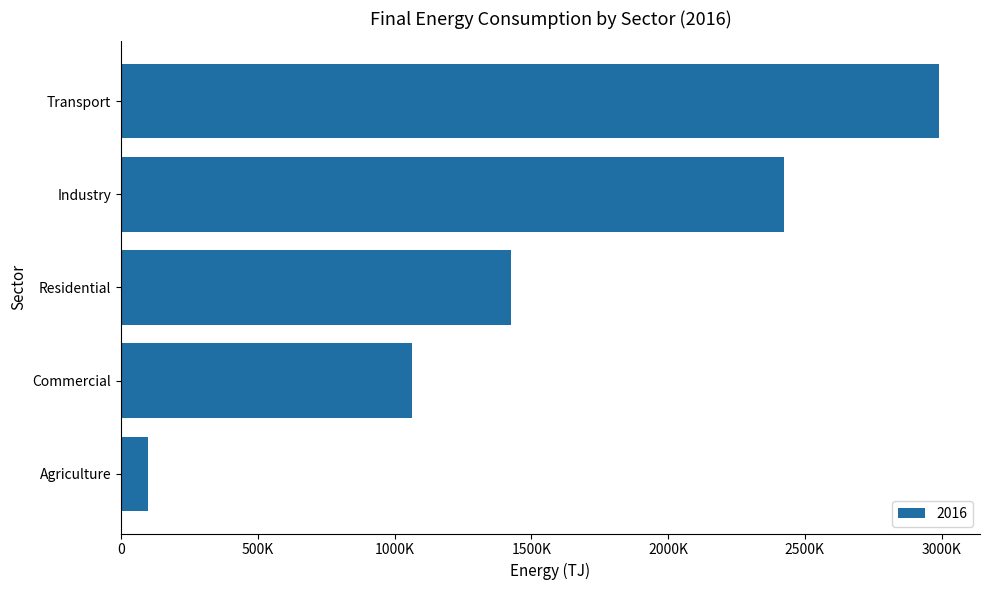

What is the sum of the values at Agriculture and Transport?

3090544.9